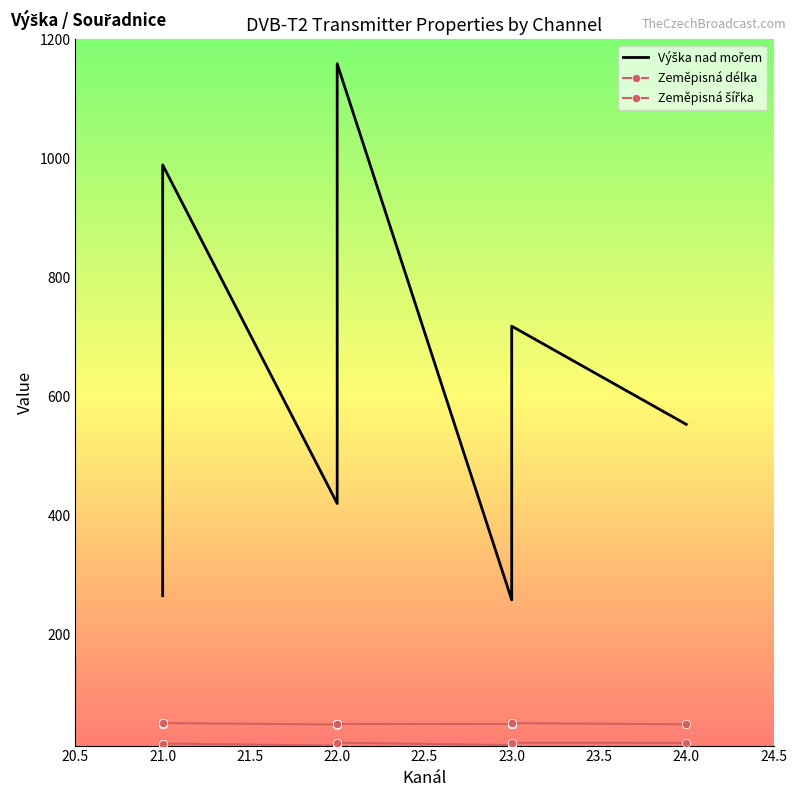

Does the chart have visible grid lines?

No